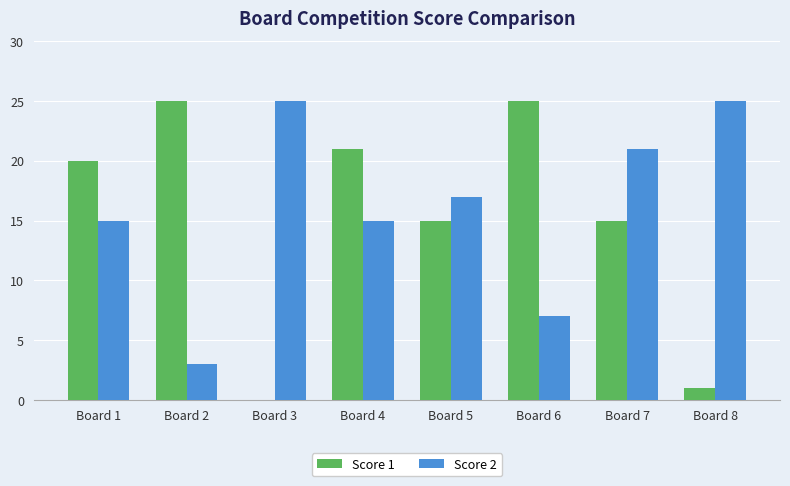

What is the total value across all series at Board 2?

28